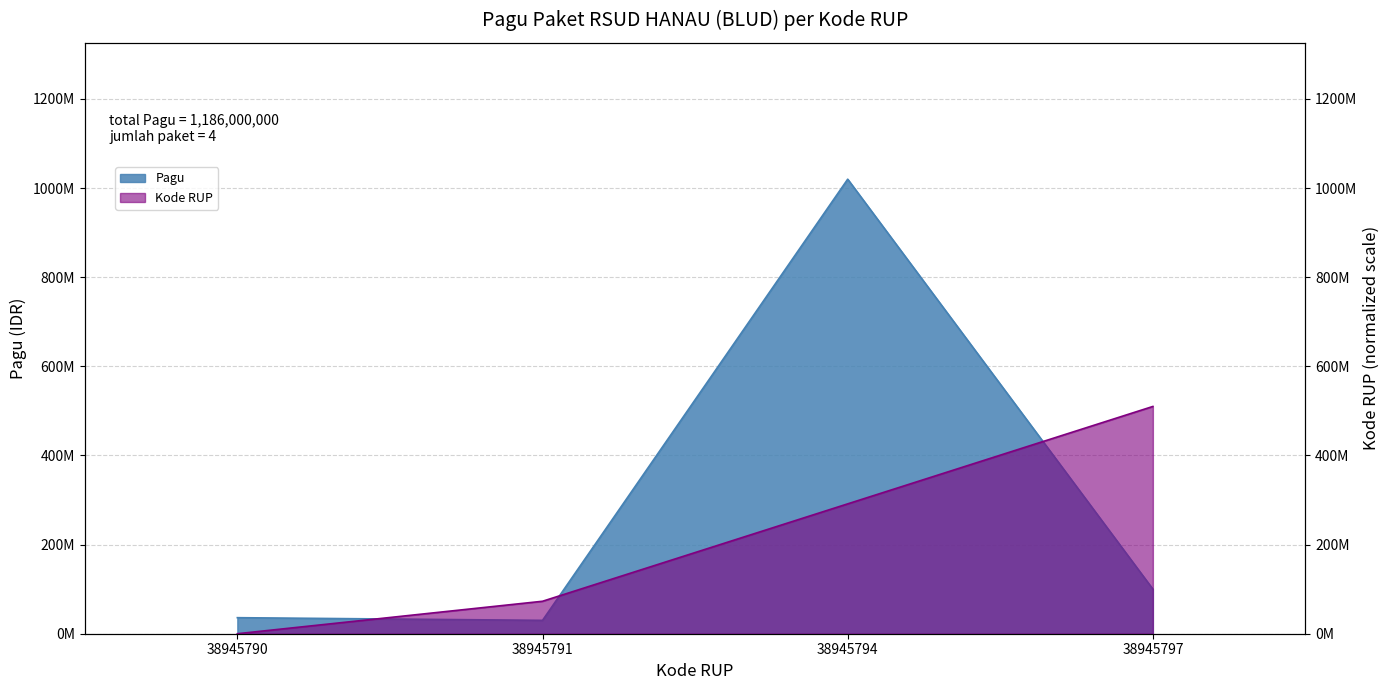

True or false: Kode RUP has more than 0 points higher than both neighbors.

False